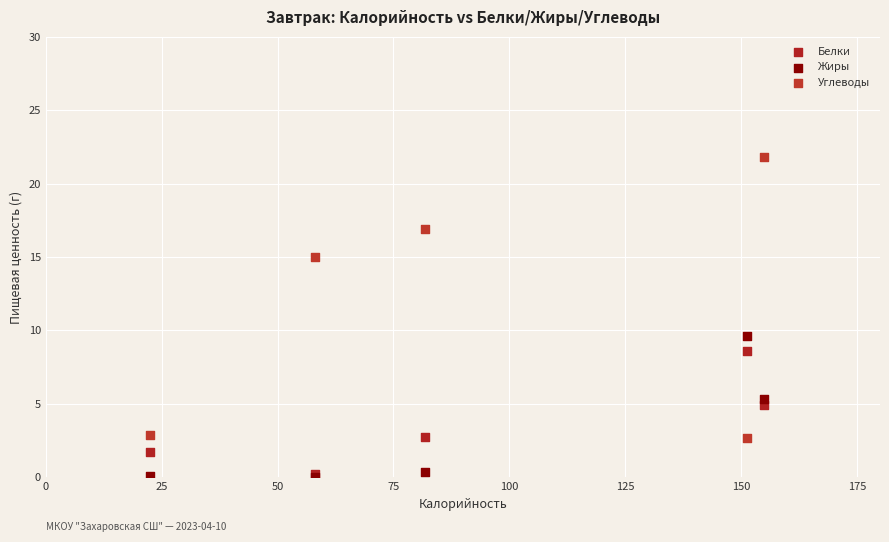

Across all series, what Y value is closest to 10?

9.6